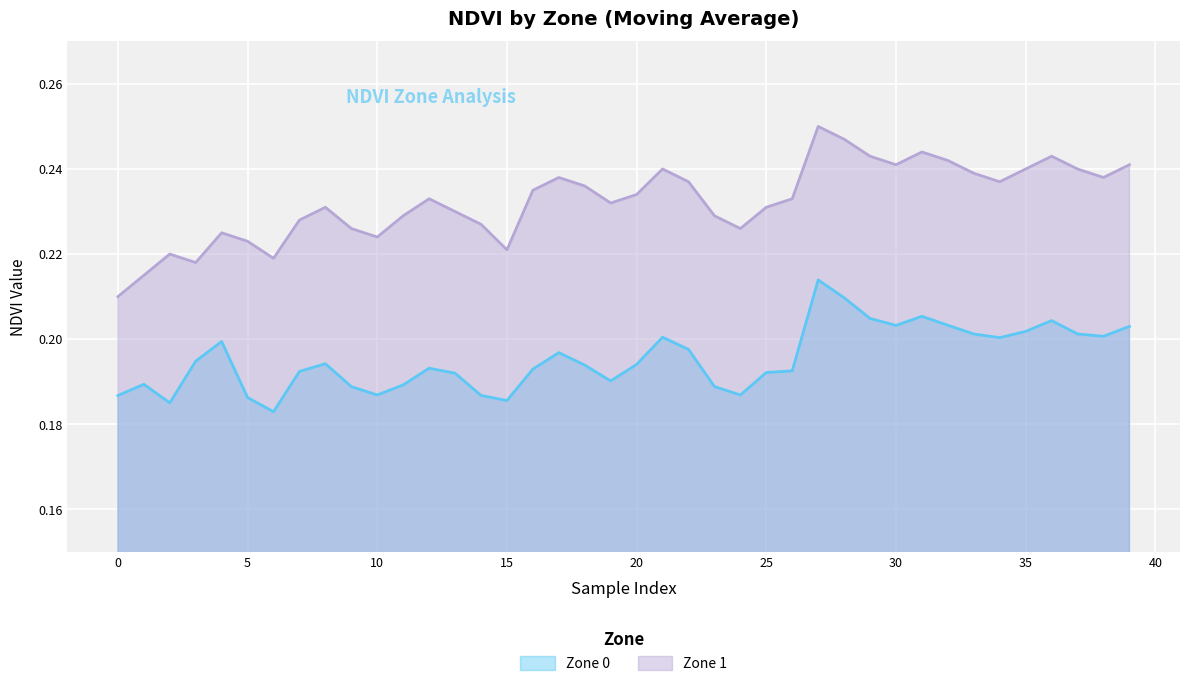

Rank the series by their average value, from highest to lowest.

Zone 1, Zone 0